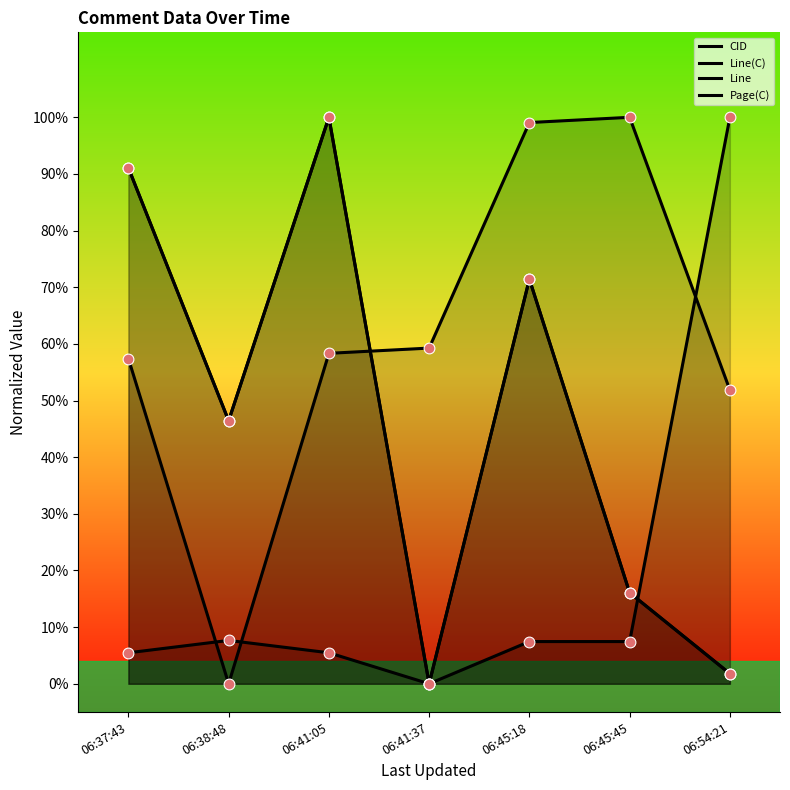

At how many categories does at least one series exceed 0?

7